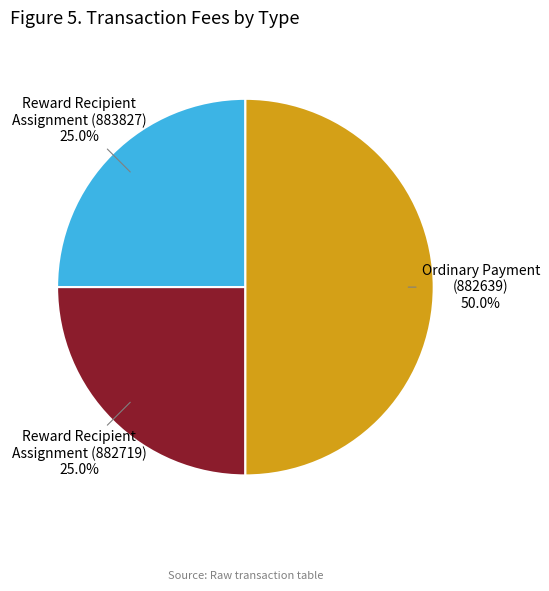

To the nearest percent, what is the combined percentage of Reward Recipient Assignment (882719) and Ordinary Payment (882639)?

75%